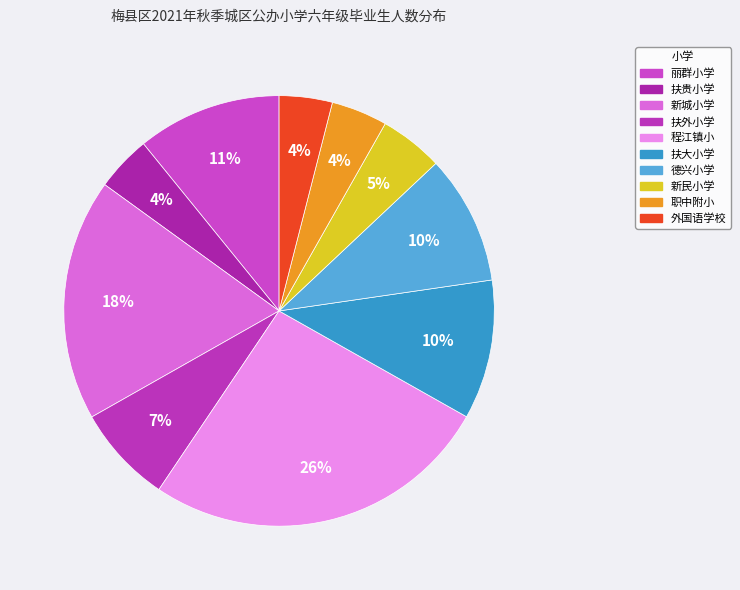

What is the ratio of the value at 程江镇小 to the value at 扶外小学?

3.6